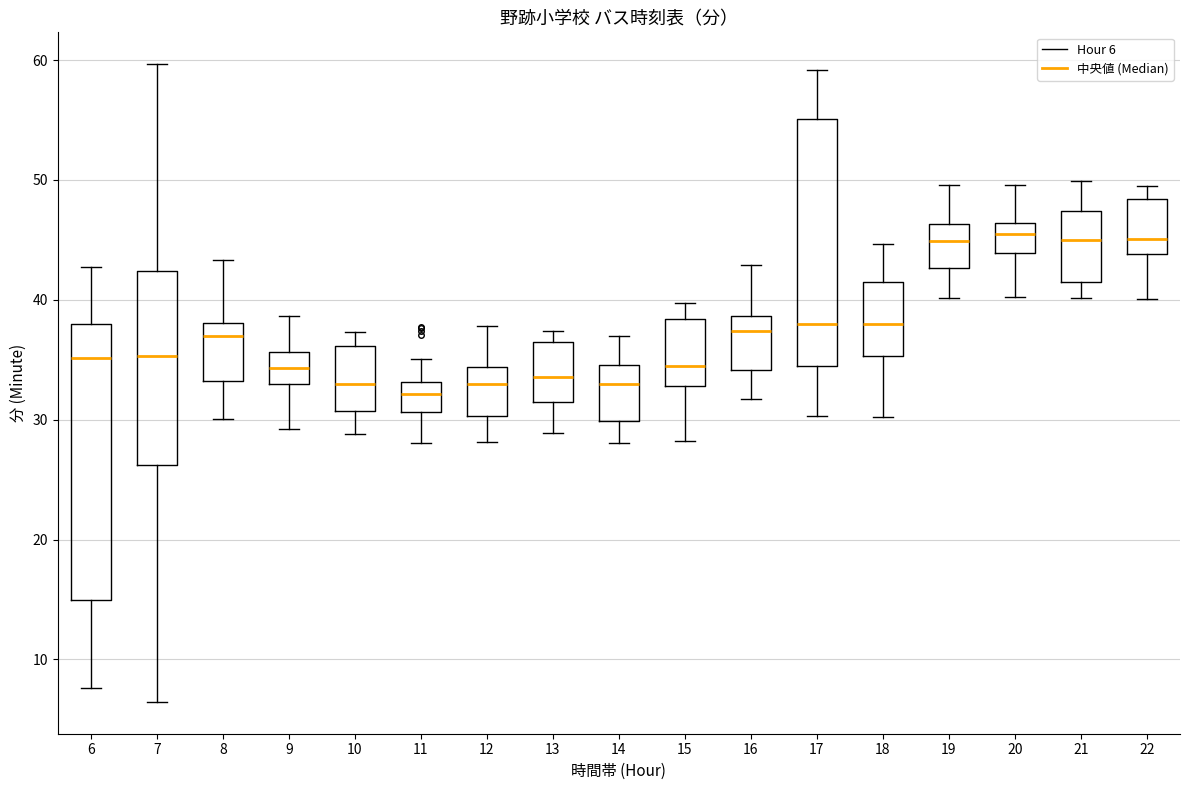

Reading left to right, read every box against the y-axis: the position of its median line, the range the box covers, and the ends of its whiskers. The values are not printed on the chart, so give them approximately, as read against the axis.

6: median 35, box 15 to 38, whiskers 8 to 43
7: median 35, box 26 to 42, whiskers 6 to 60
8: median 37, box 33 to 38, whiskers 30 to 43
9: median 34, box 33 to 36, whiskers 29 to 39
10: median 33, box 31 to 36, whiskers 29 to 37
11: median 32, box 31 to 33, whiskers 28 to 35
12: median 33, box 30 to 34, whiskers 28 to 38
13: median 34, box 31 to 36, whiskers 29 to 37
14: median 33, box 30 to 35, whiskers 28 to 37
15: median 34, box 33 to 38, whiskers 28 to 40
16: median 37, box 34 to 39, whiskers 32 to 43
17: median 38, box 34 to 55, whiskers 30 to 59
18: median 38, box 35 to 41, whiskers 30 to 45
19: median 45, box 43 to 46, whiskers 40 to 50
20: median 45, box 44 to 46, whiskers 40 to 50
21: median 45, box 41 to 47, whiskers 40 to 50
22: median 45, box 44 to 48, whiskers 40 to 50